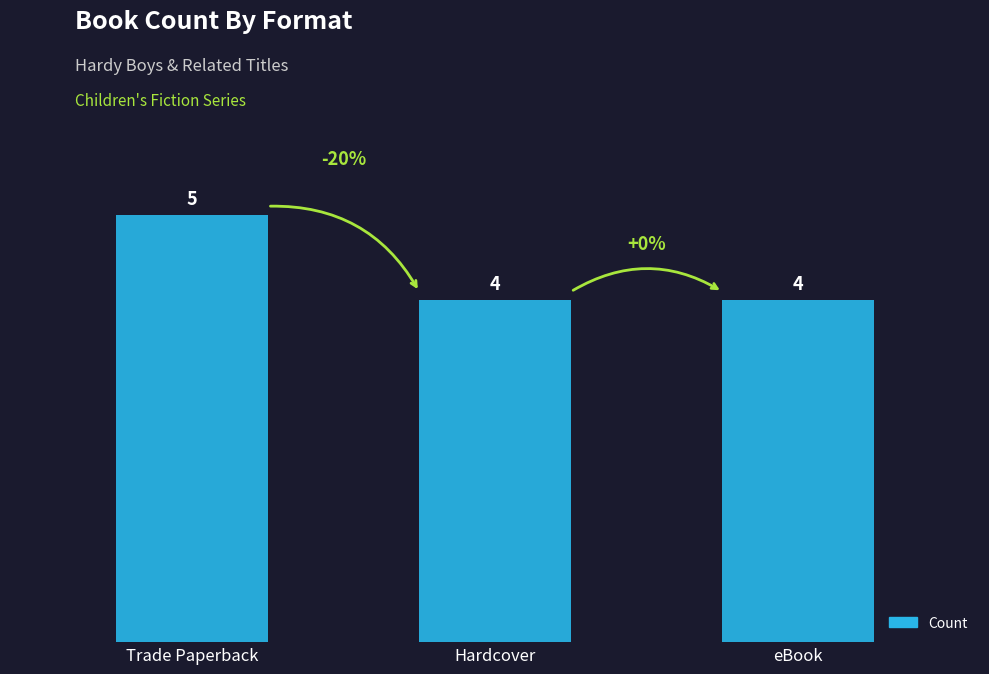

The chart shows a value of 6 at Hardcover. True or false?

False